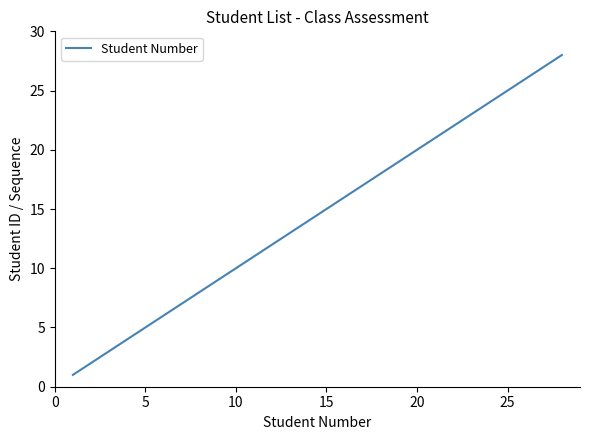

What is the greatest value displayed?

28